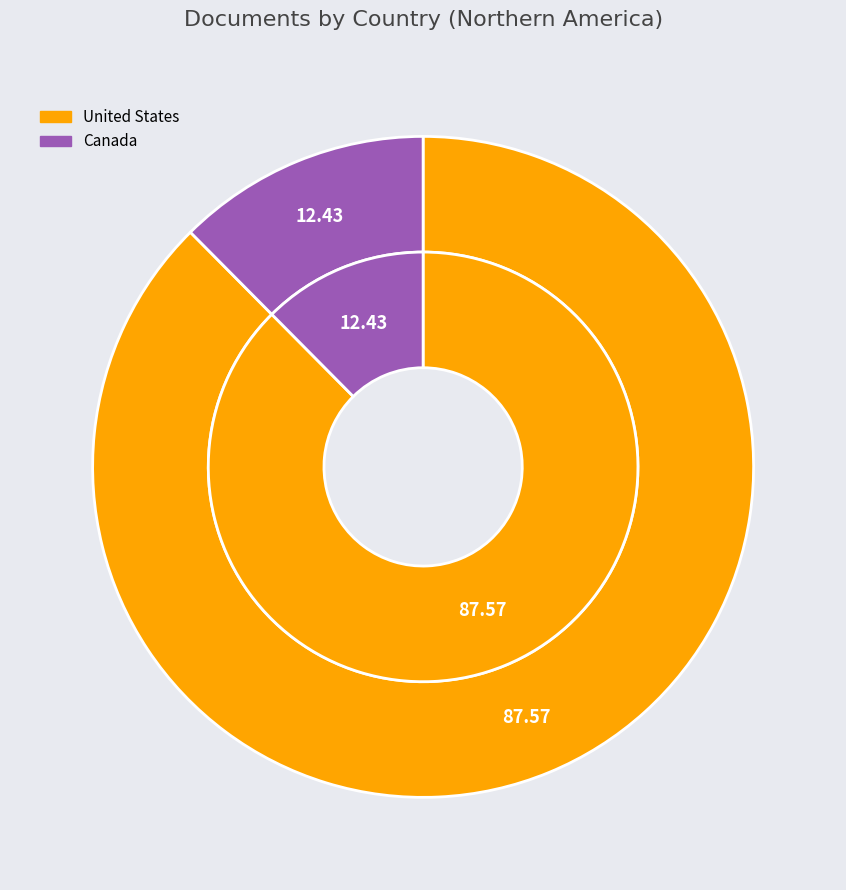

Count the number of slices in the pie.

2